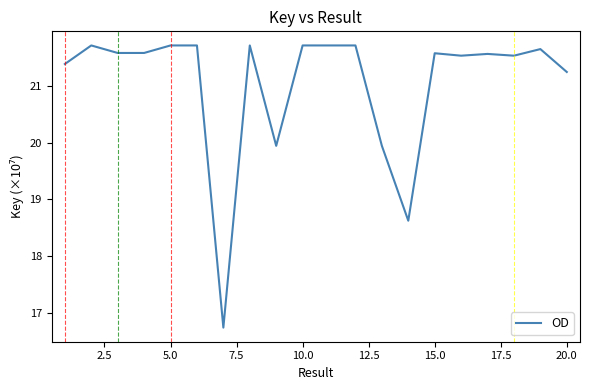

What is the difference between the maximum and minimum values?

5.0